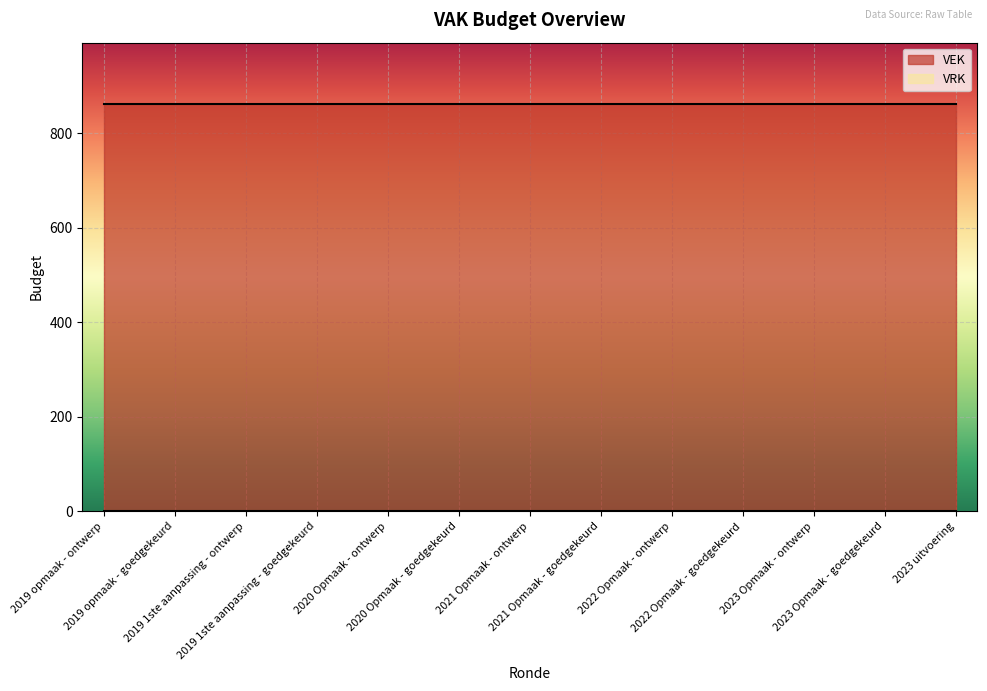

Rank the series by their maximum value, from highest to lowest.

VEK, VRK